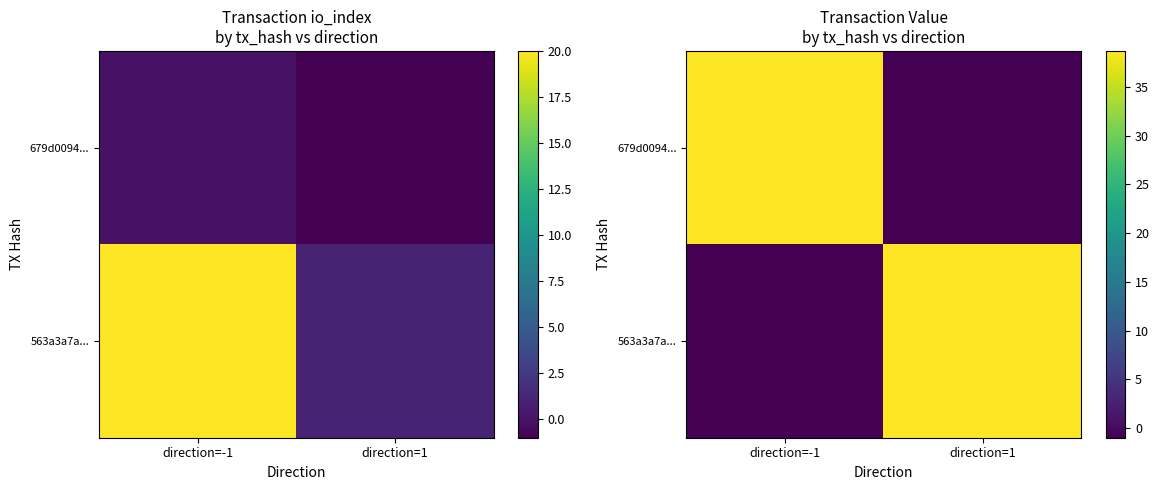

Which has a higher value, direction=-1 or direction=1?

direction=-1